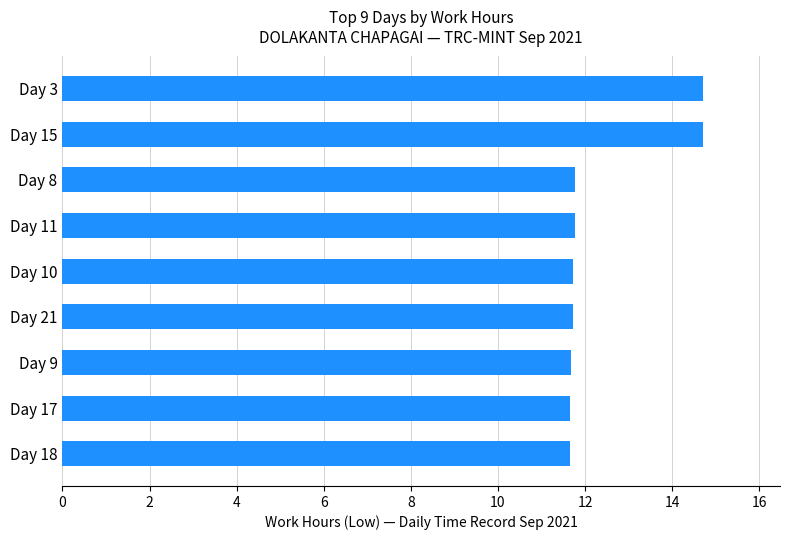

What is the sum of the values at Day 18 and Day 9?

23.3